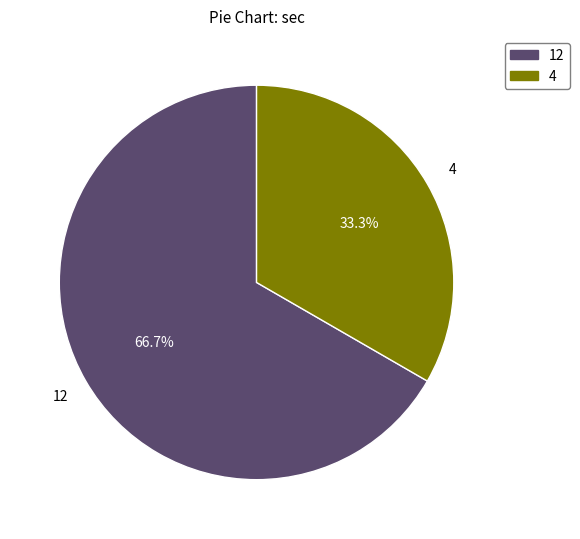

To the nearest percent, what is the difference between the largest and smallest slice percentages?

33%